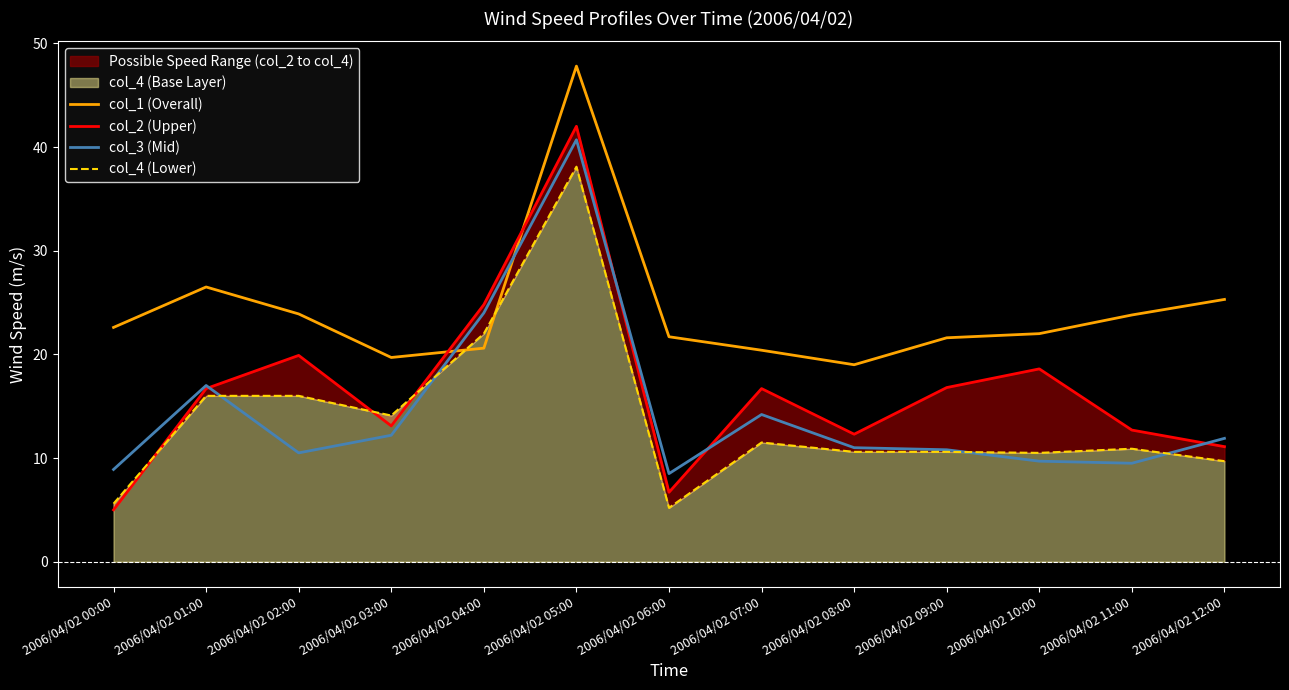

Reading right to left, extract all data points from this chart.

col_1 (Overall): 25.3	23.8	22.0	21.6	19.0	20.4	21.7	47.8	20.6	19.7	23.9	26.5	22.6
col_2 (Upper): 11.1	12.7	18.6	16.8	12.3	16.7	6.7	42.0	24.8	13.1	19.9	16.7	5.0
col_3 (Mid): 11.9	9.5	9.7	10.8	11.0	14.2	8.5	40.7	24.0	12.2	10.5	17.0	8.9
col_4 (Lower): 9.7	10.9	10.5	10.6	10.6	11.5	5.2	38.1	22.0	14.1	16.0	16.0	5.6